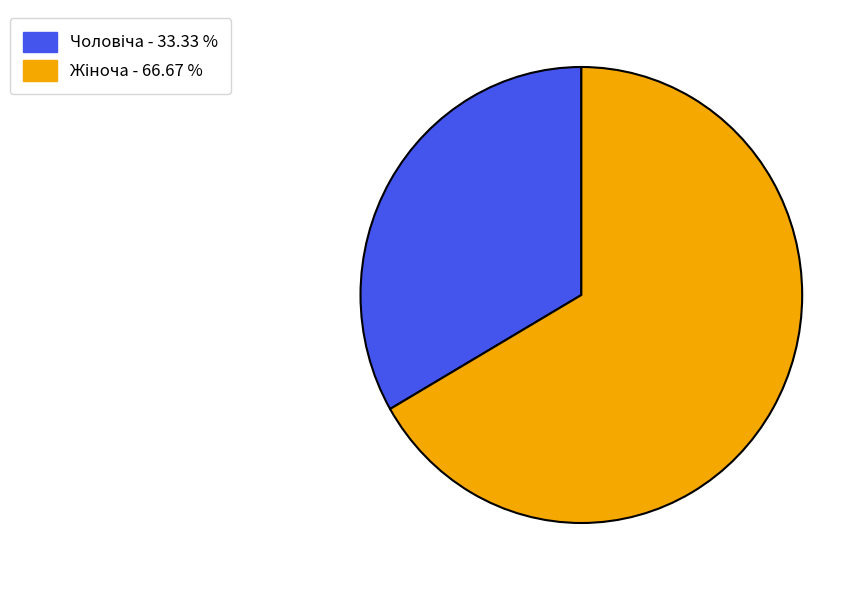

Rank the categories by value from highest to lowest.

Жіноча, Чоловіча